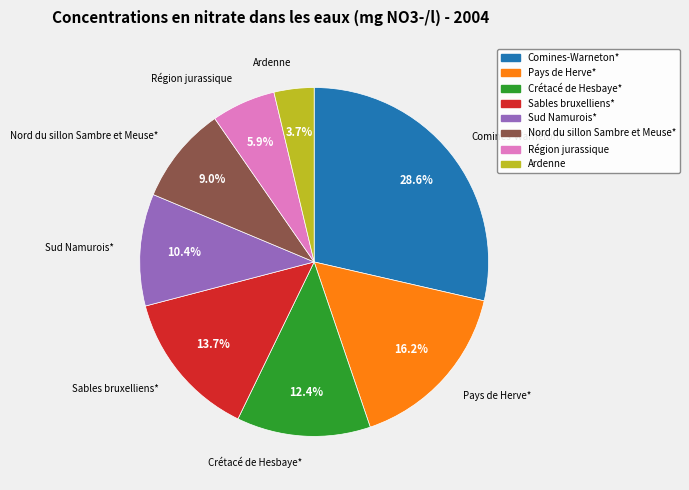

Which category has the biggest portion of the pie?

Comines-Warneton*